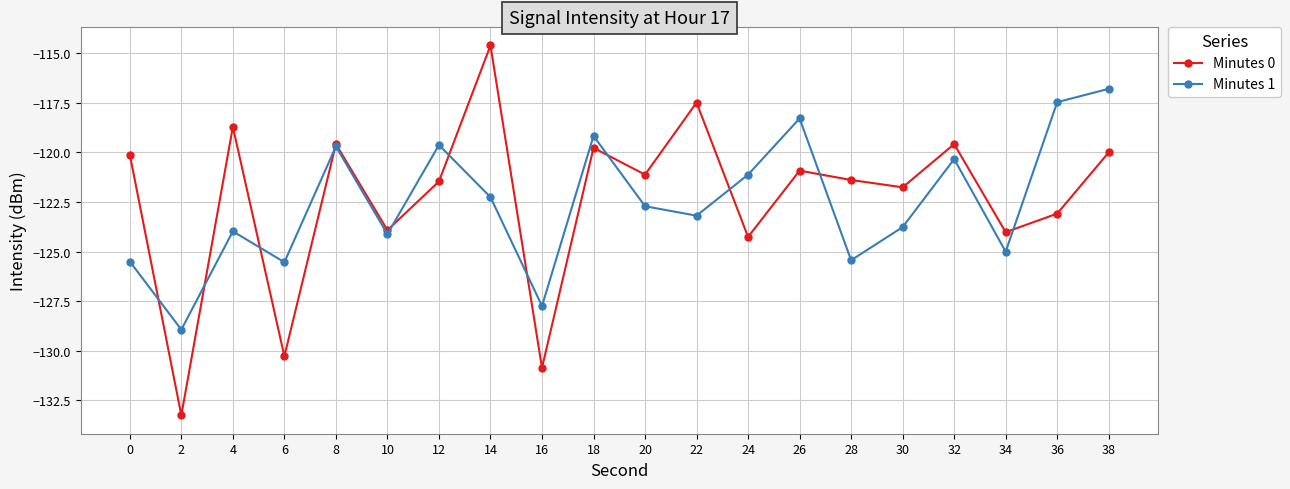

Is this an area chart (filled region under the line)?

No